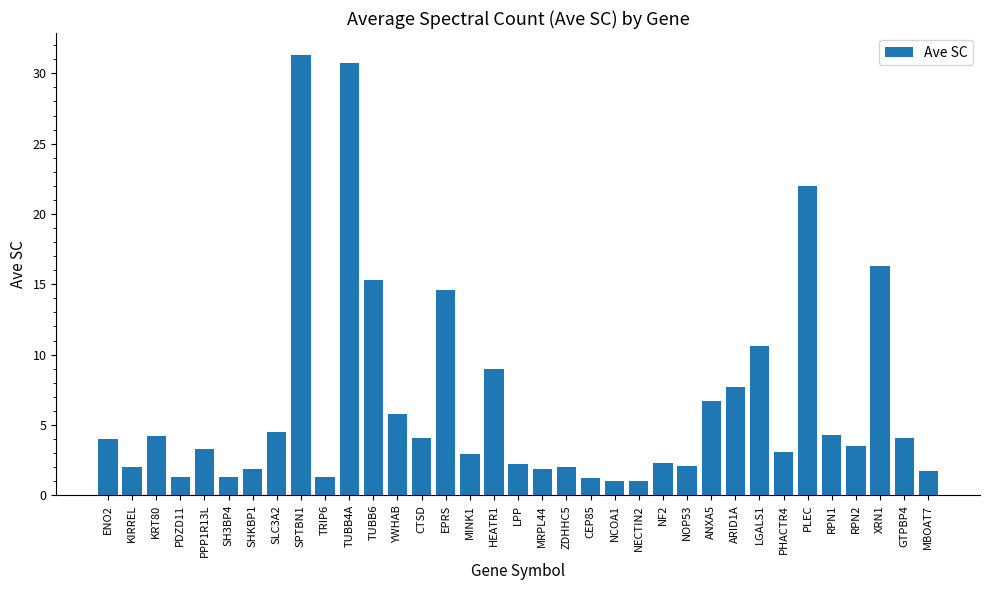

What is the label of the 20th bar from the right?

MINK1